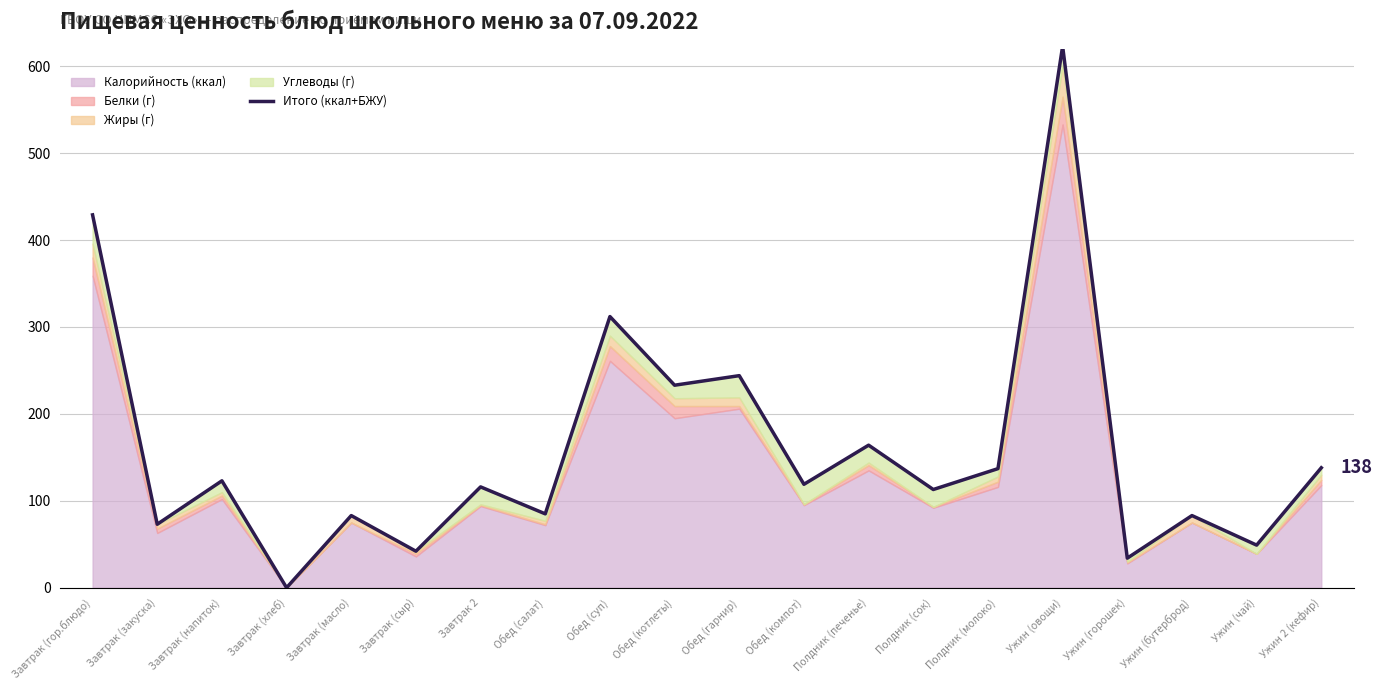

Is it true that the value at Ужин (чай) is 49?

True